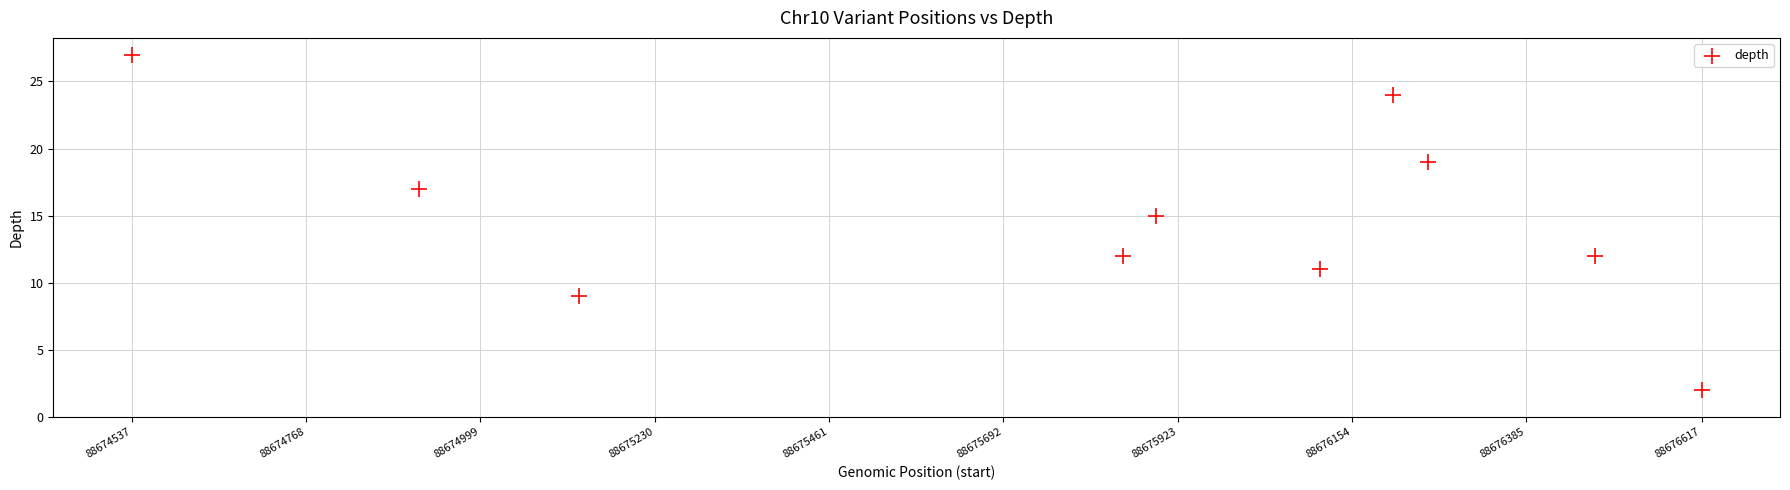

What is the average Y value?

15